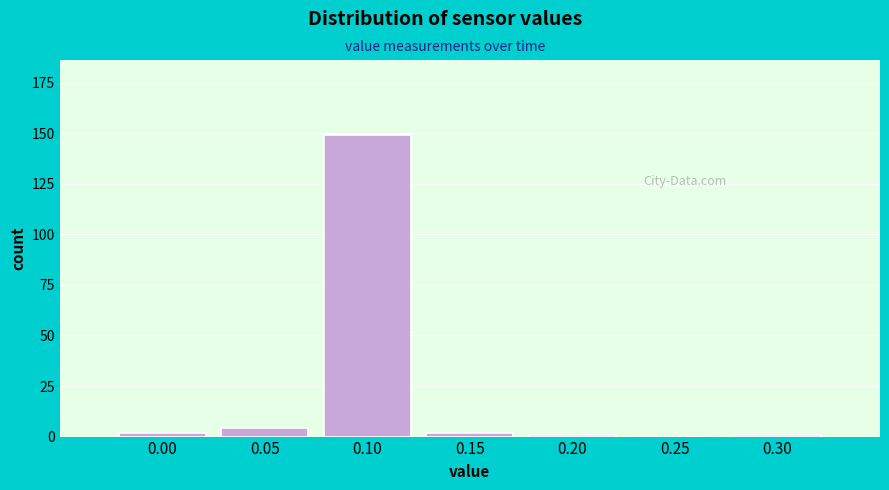

Reading left to right, list all the values displayed in this chart.

0.00=2	0.05=4	0.10=149	0.15=2	0.20=1	0.25=0	0.30=1